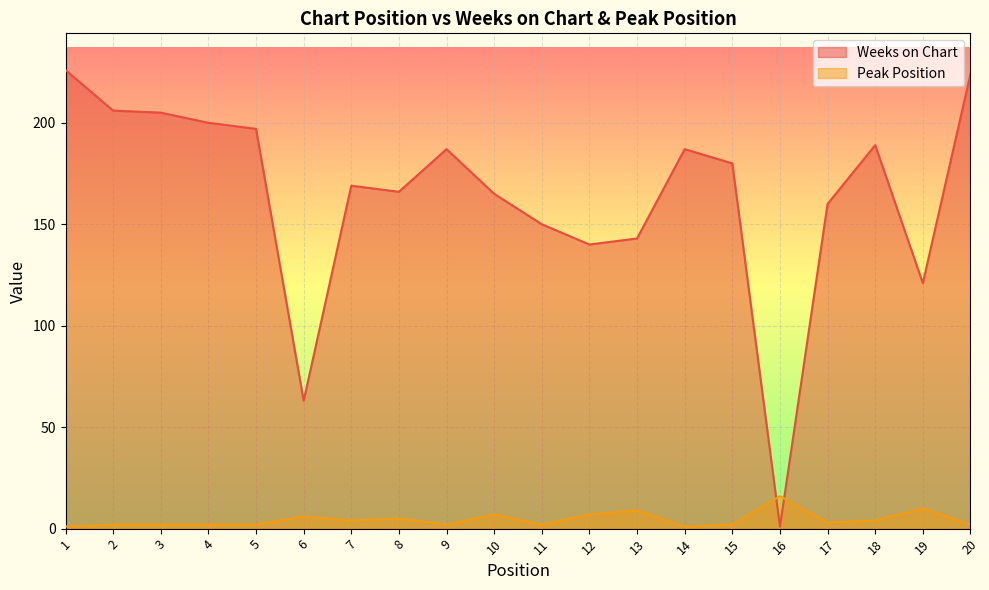

Between 10 and 9, which is larger?

9